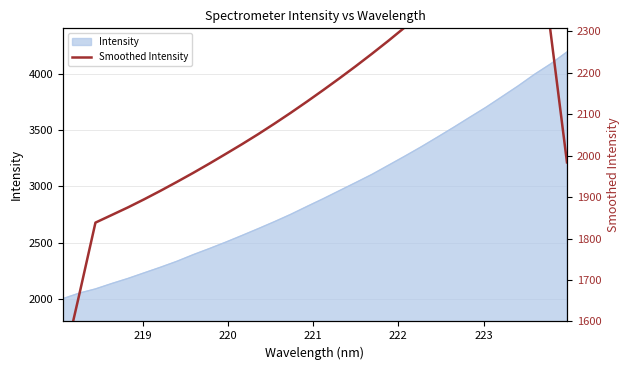

How many data points are less than 2130?

16